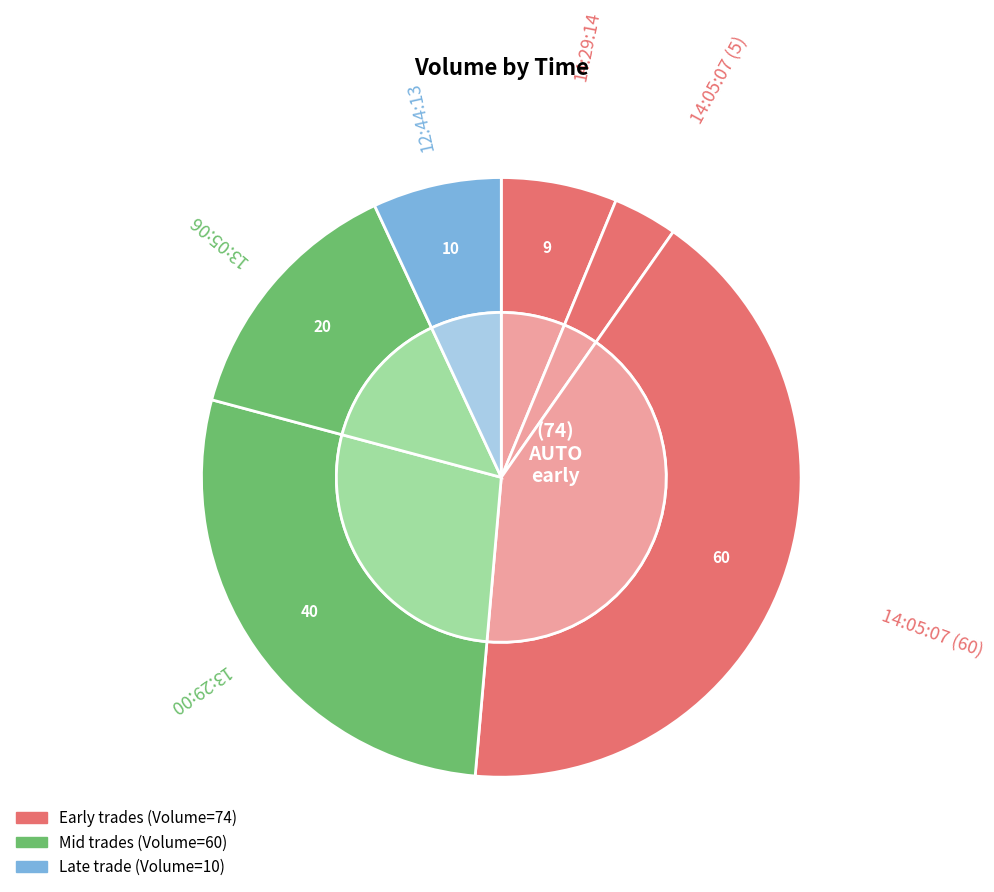

To the nearest percent, what percentage of the pie is 14:05:07 (60)?

42%